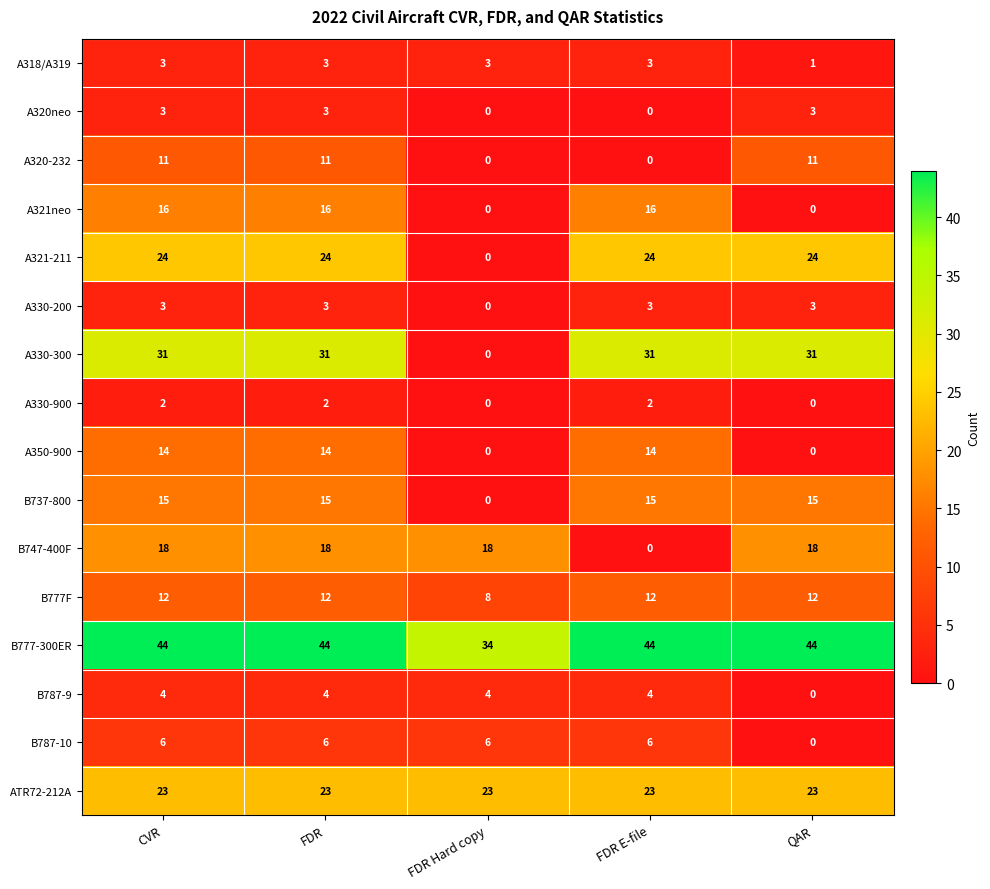

What is the total value across all series at FDR?

229